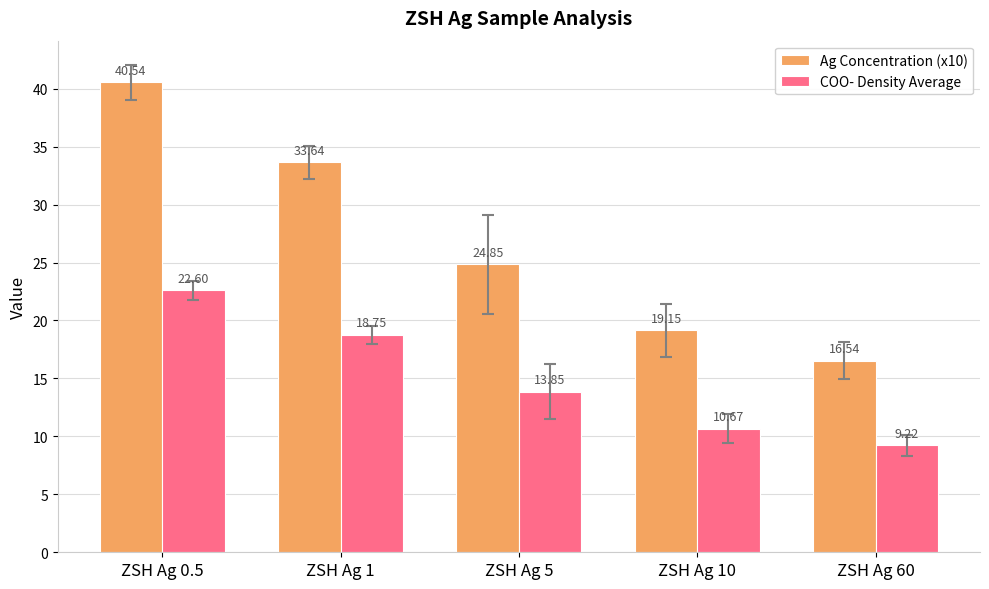

Read the Ag Concentration (x10) value at ZSH Ag 1.

33.6